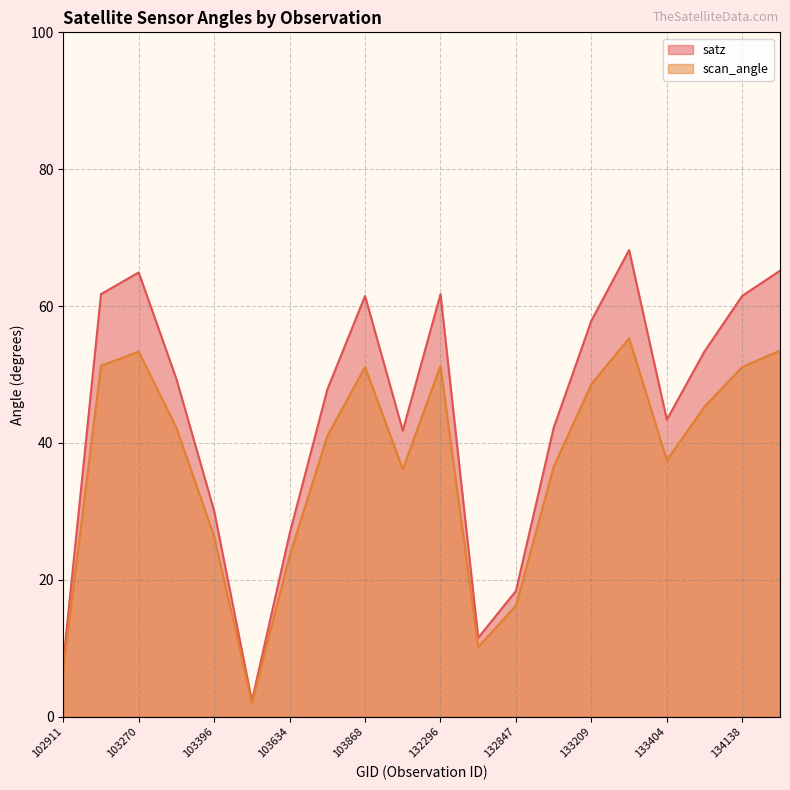

How many data points does each series have?

20